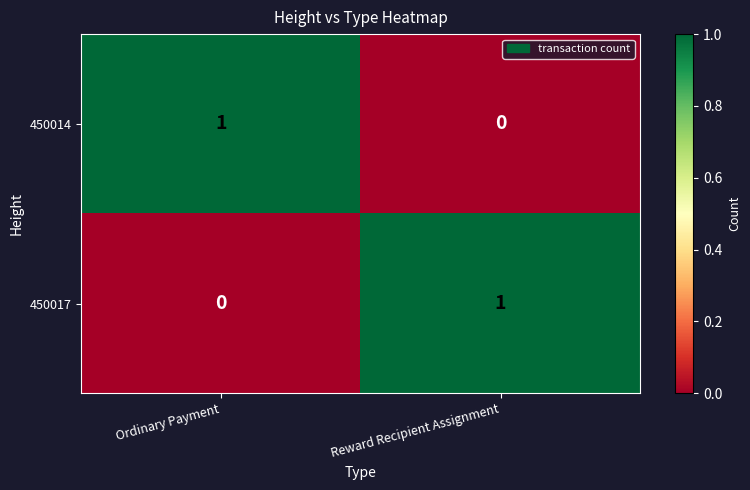

Which category has the lowest value in the 450017 series?

Ordinary Payment